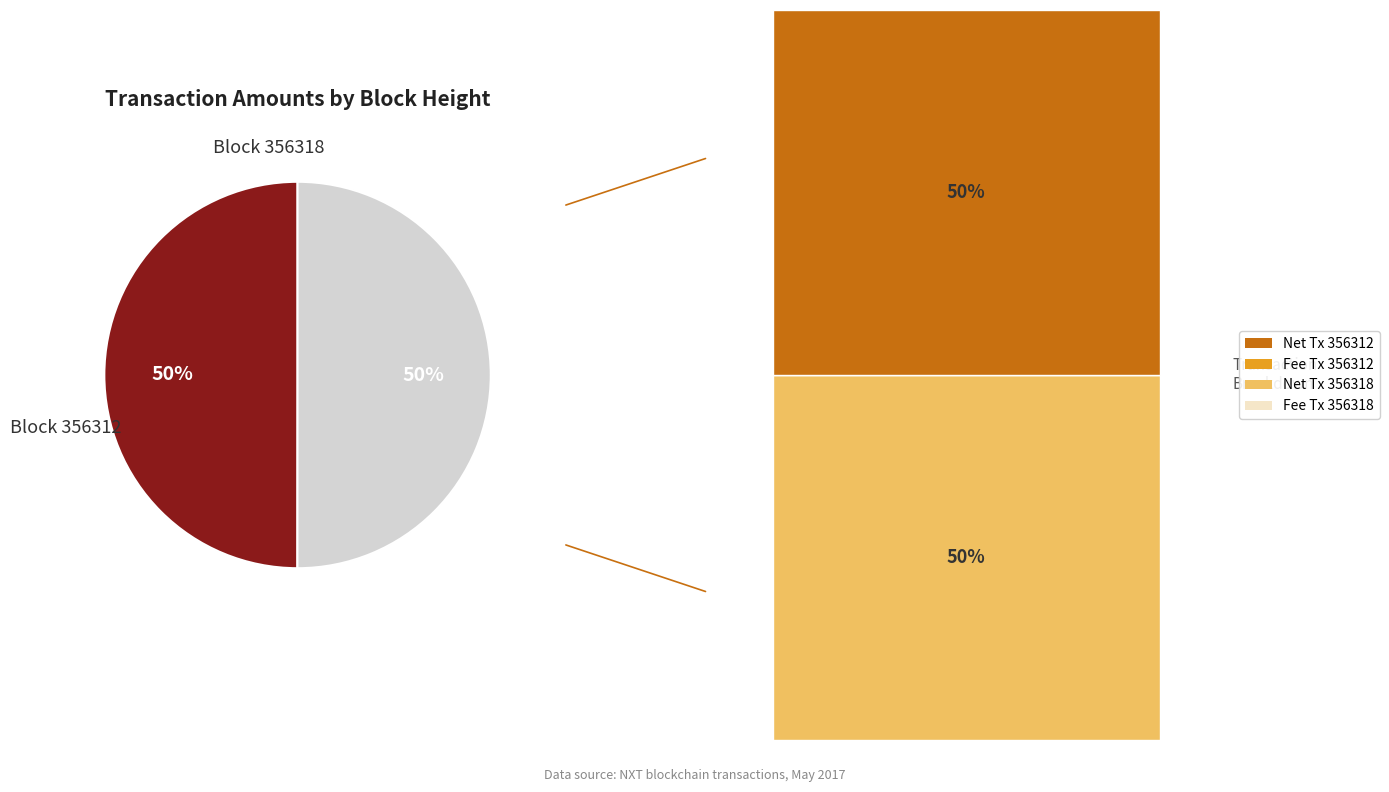

To the nearest percent, what is the average slice percentage?

50%